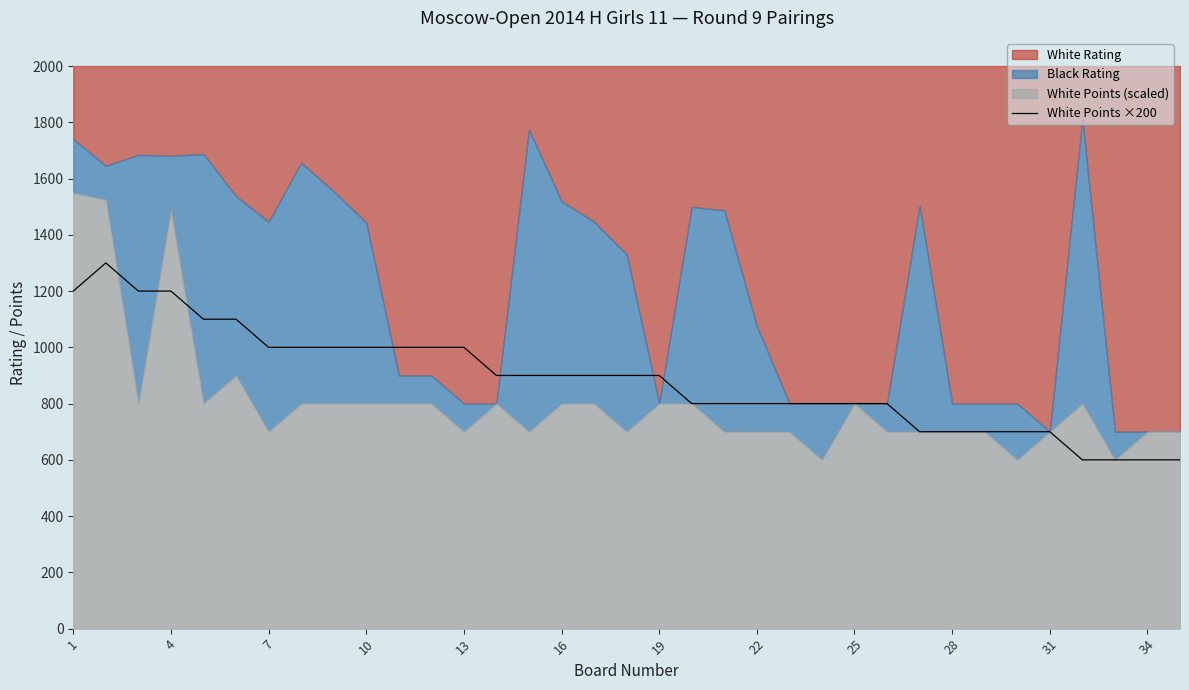

Reading left to right, list all the values displayed in this chart.

1200	1300	1200	1200	1100	1100	1000	1000	1000	1000	1000	1000	1000	900	900	900	900	900	900	800	800	800	800	800	800	800	700	700	700	700	700	600	600	600	600